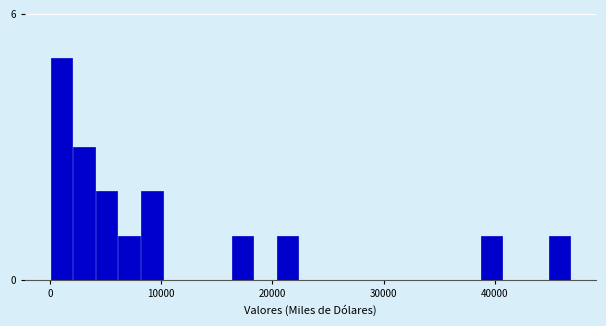

Read against the x-axis, roughly where is the centre of the tallest bar?

1000